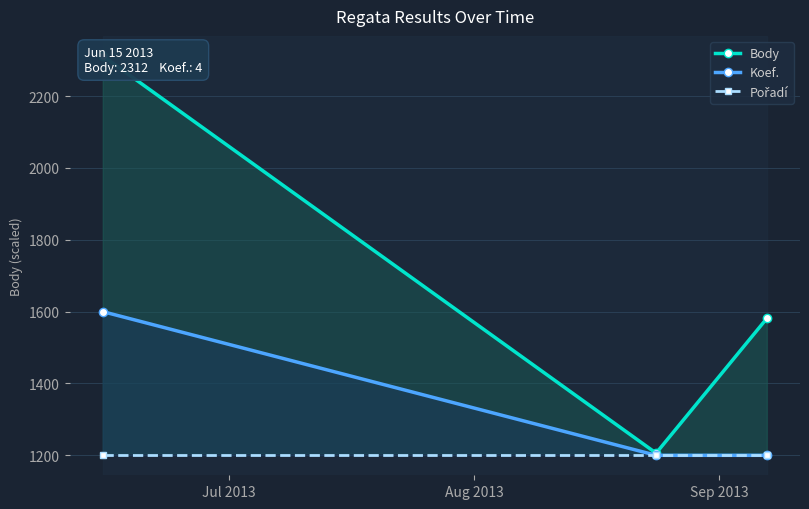

What is the value of the Body point at the 2nd from the left?

1206